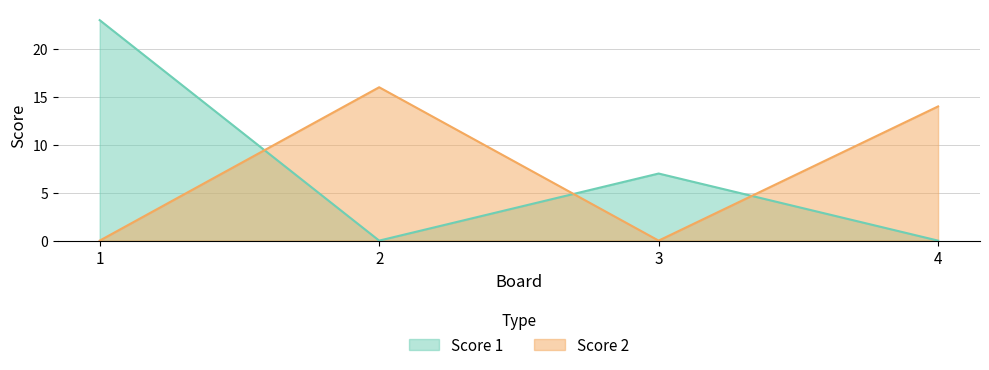

What are all the series names shown in the legend?

Score 1, Score 2